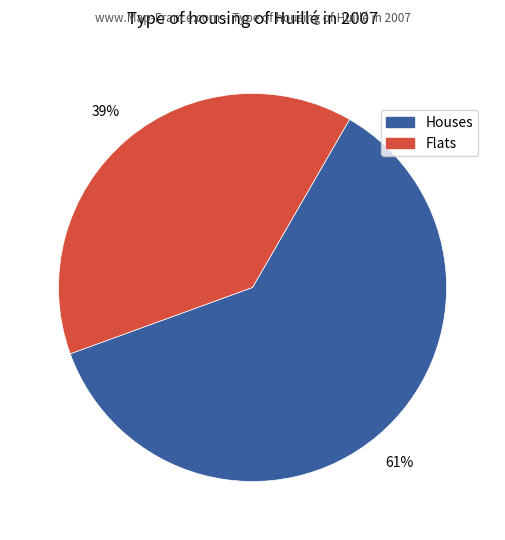

Is there any slice that represents more than half of the pie?

Yes